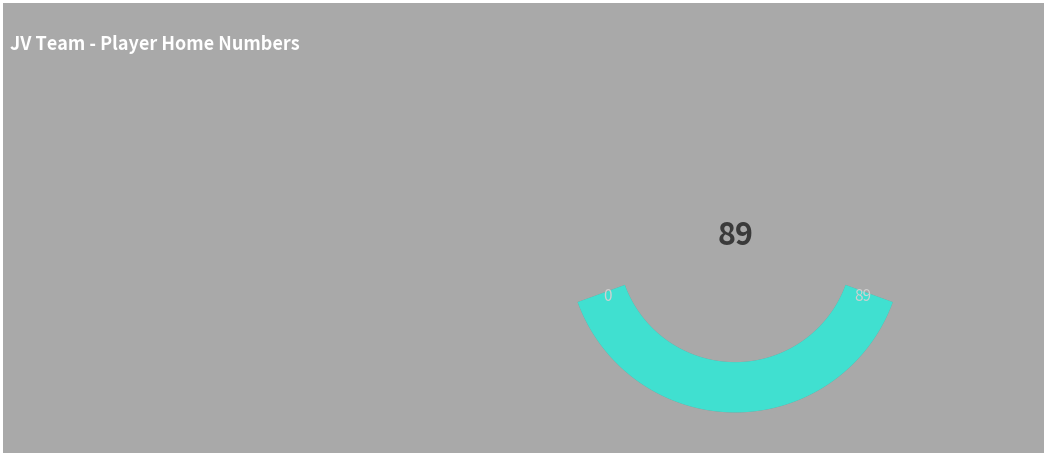

Is there any slice that represents more than half of the pie?

No